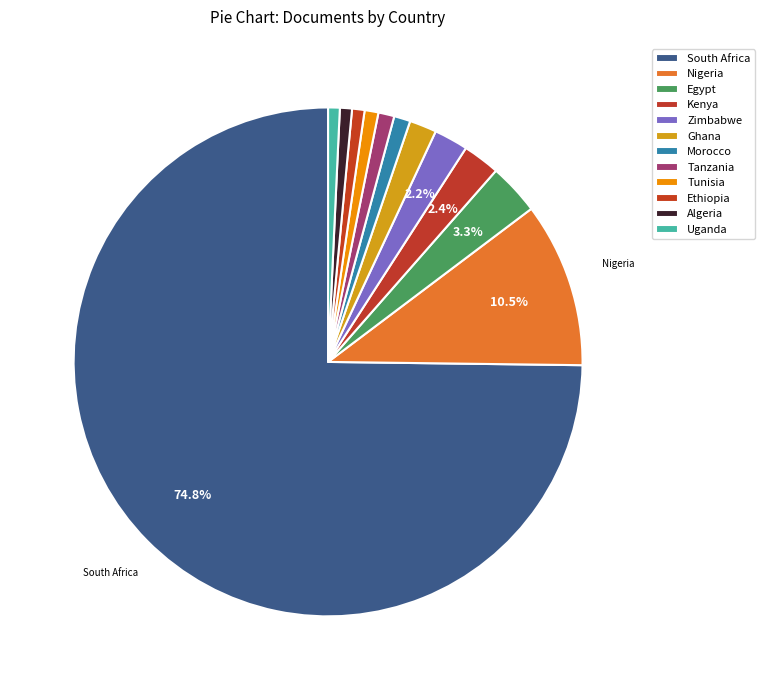

Do Tanzania and Tunisia together represent more than half of the pie?

No